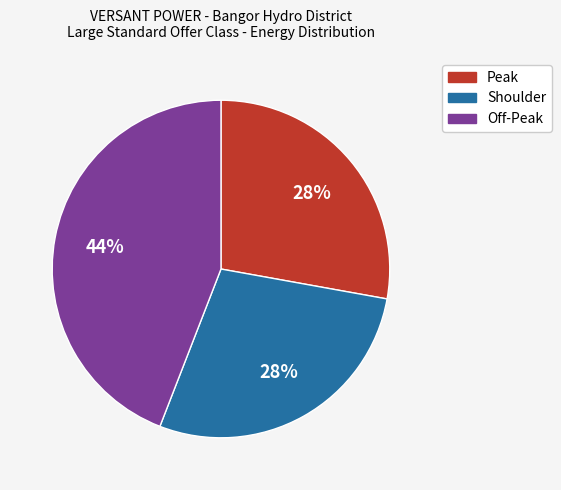

How many segments does this pie chart have?

3